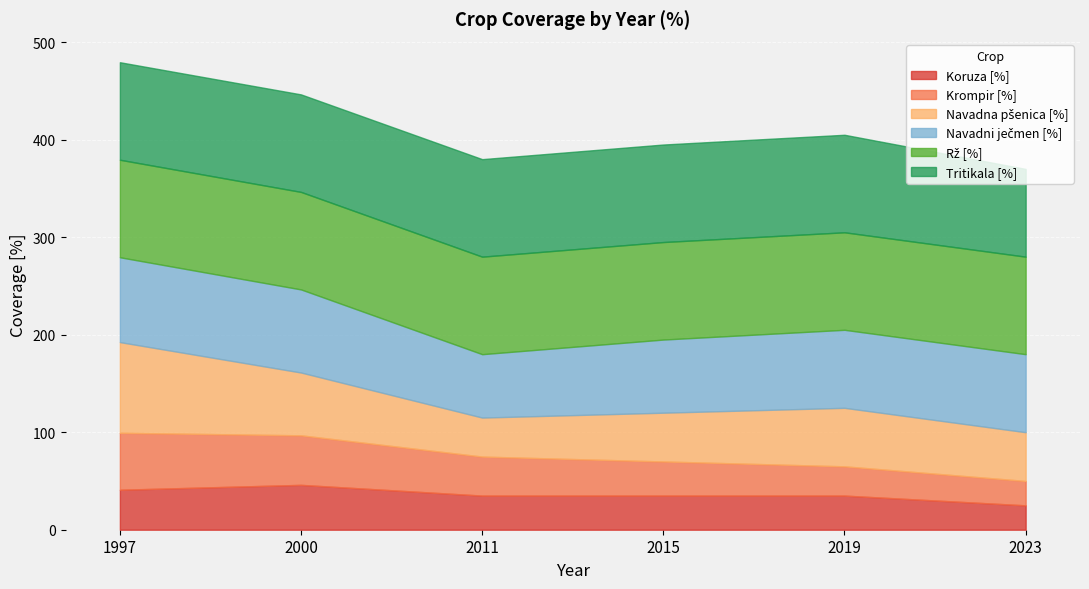

What is the value of the Krompir [%] point at the 5th from the left?

30.0